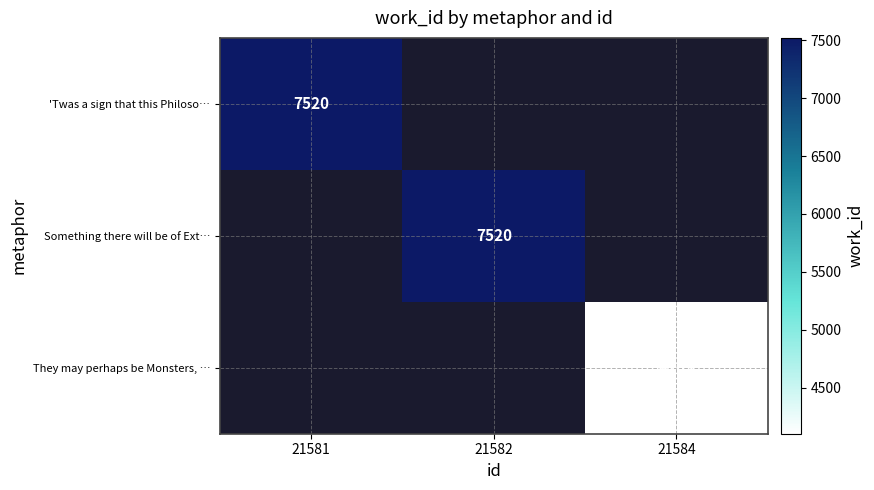

True or false: 'Twas a sign that this Philoso… has a value of 7520 at 21581.

True